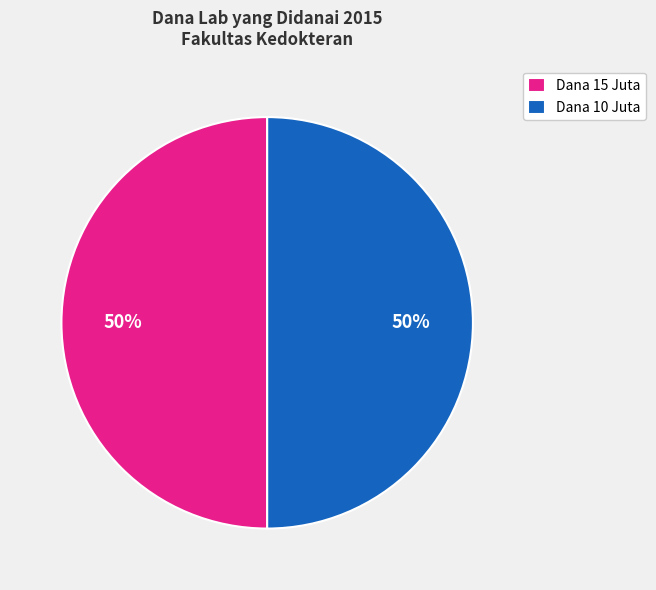

To the nearest percent, what percentage of the pie is Dana 15 Juta?

50%